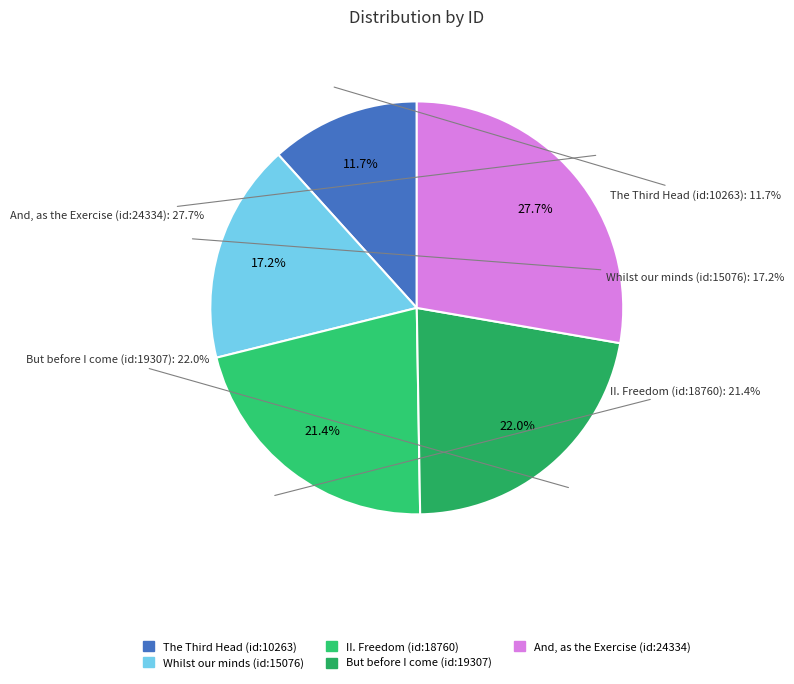

Is And, as the Exercise (id:24334) the majority of the pie?

No